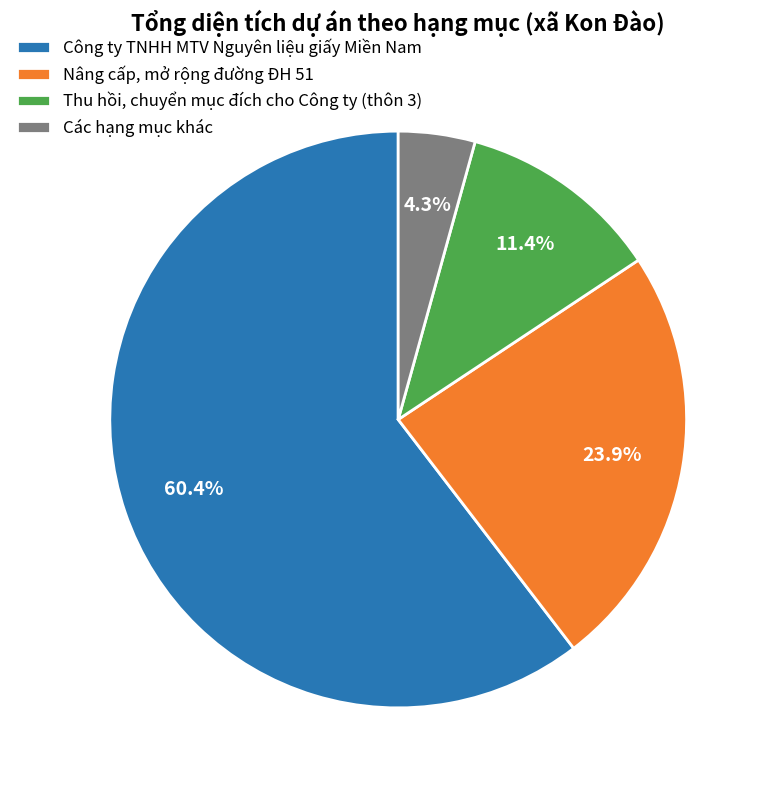

To the nearest percent, what is the difference between the largest and smallest slice percentages?

56%